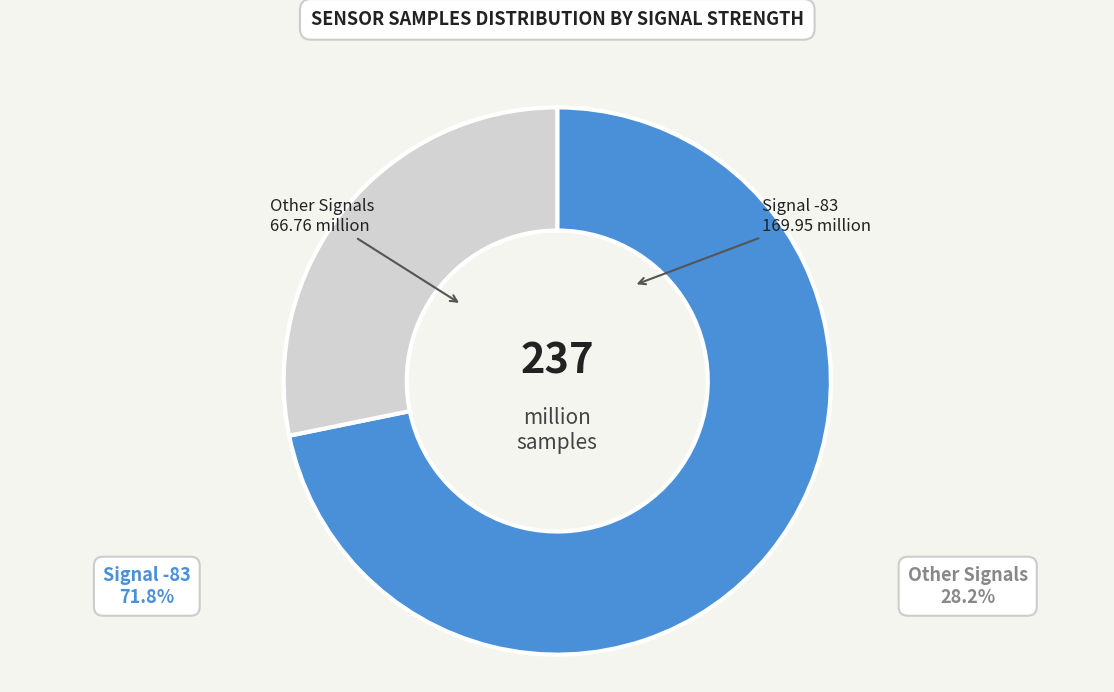

How many segments does this pie chart have?

2